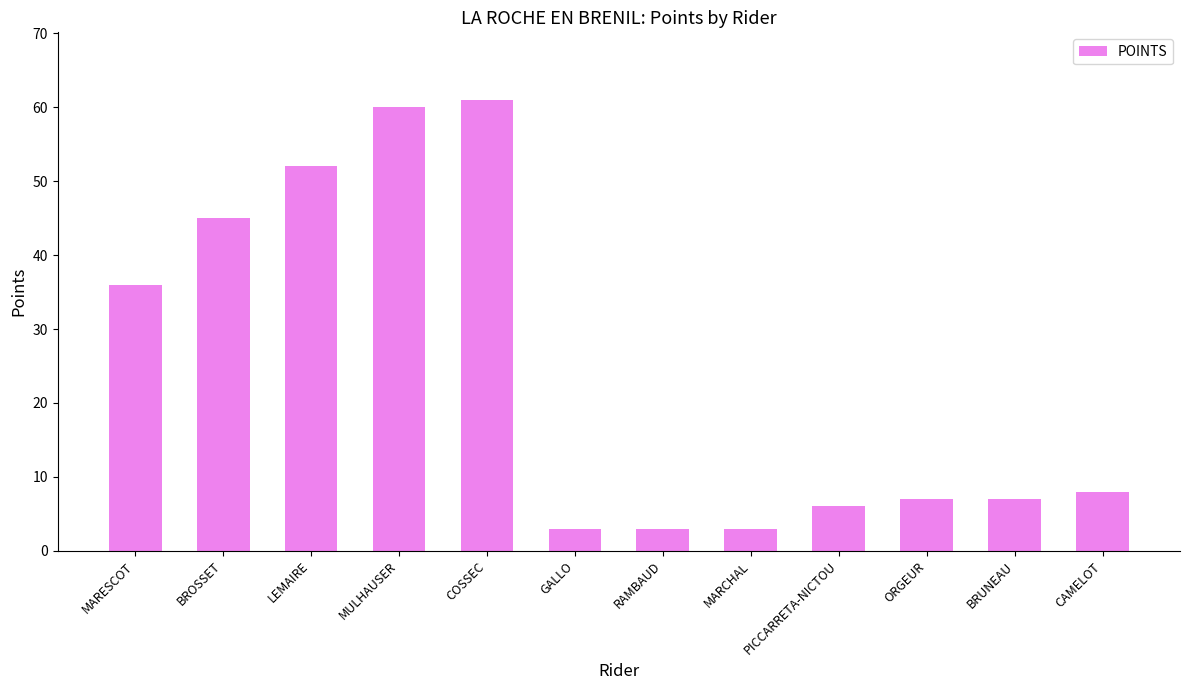

Reading left to right, transcribe all the data shown in this chart.

MARESCOT=36	BROSSET=45	LEMAIRE=52	MULHAUSER=60	COSSEC=61	GALLO=3	RAMBAUD=3	MARCHAL=3	PICCARRETA-NICTOU=6	ORGEUR=7	BRUNEAU=7	CAMELOT=8